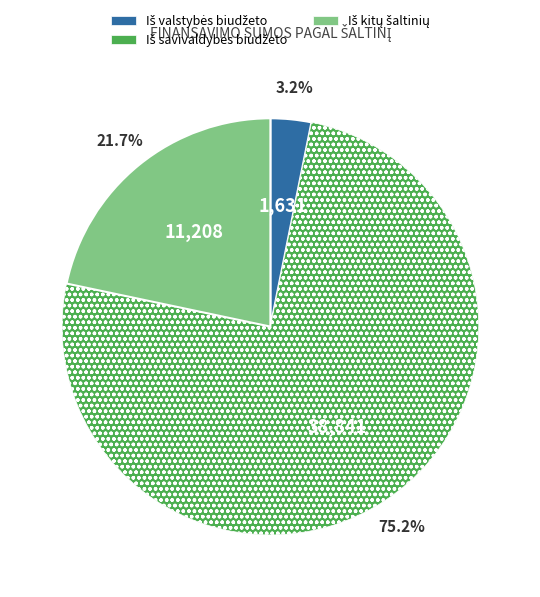

Does any single category account for the majority?

Yes